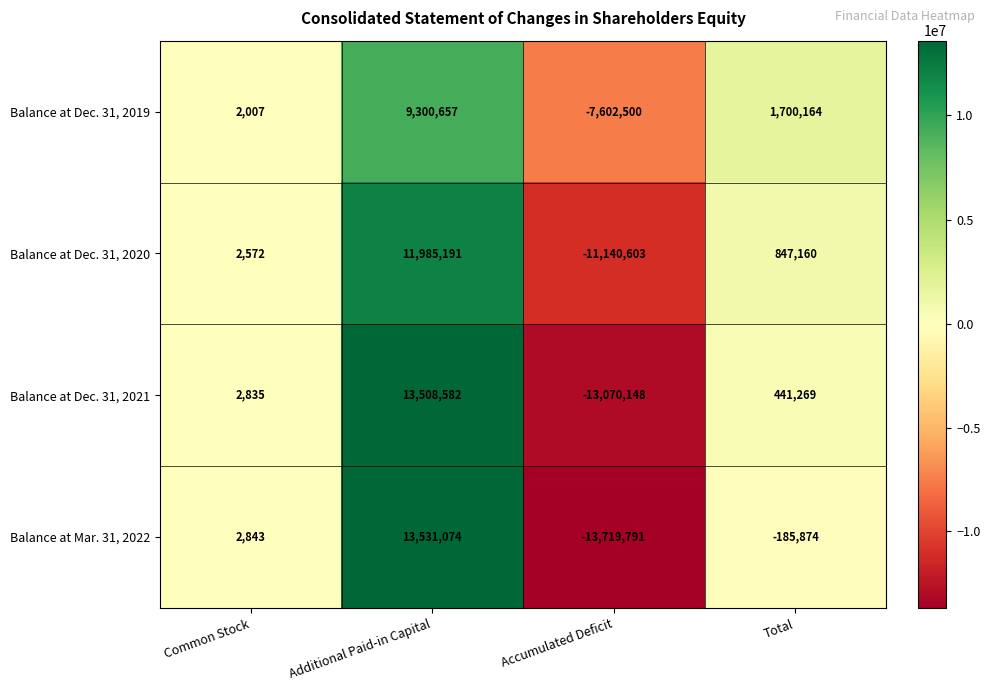

What is the minimum value shown in the chart?

-13719791